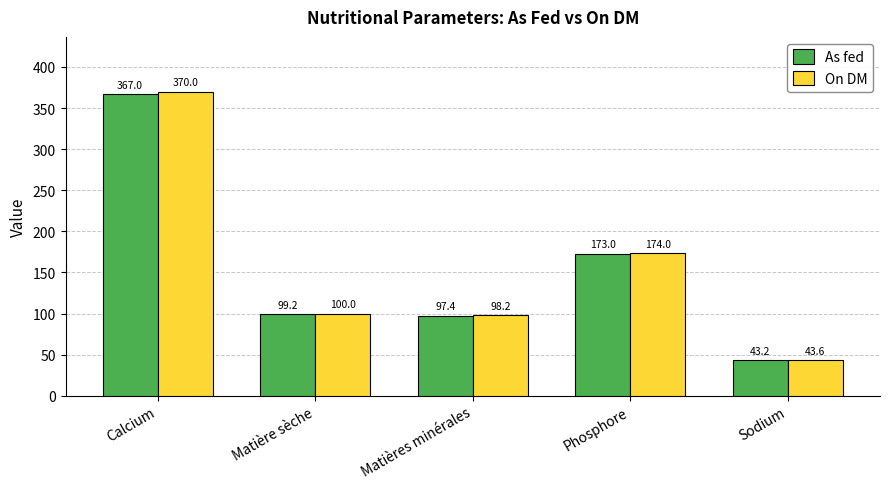

Which series has the widest spread of values?

On DM